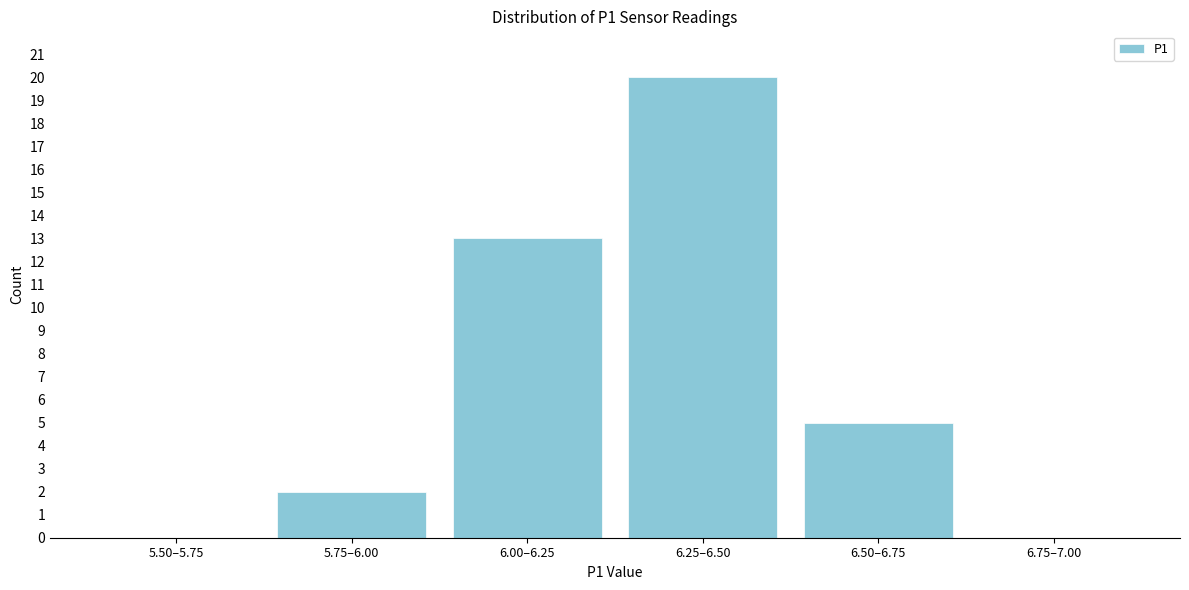

Reading left to right, what are all the values shown in this chart?

5.50–5.75=0	5.75–6.00=2	6.00–6.25=13	6.25–6.50=20	6.50–6.75=5	6.75–7.00=0